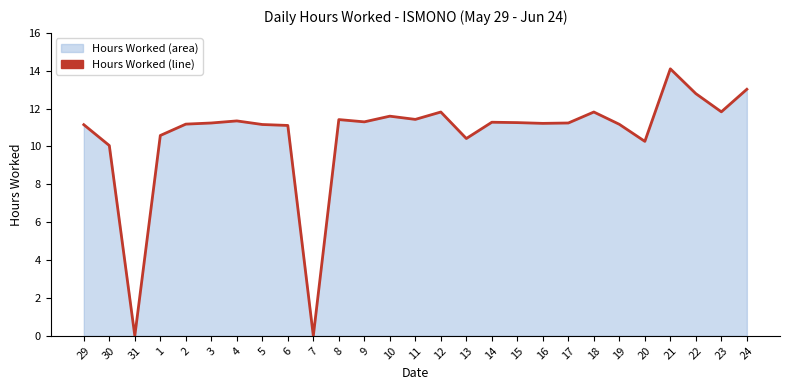

At which label does the data first exceed 11?

29